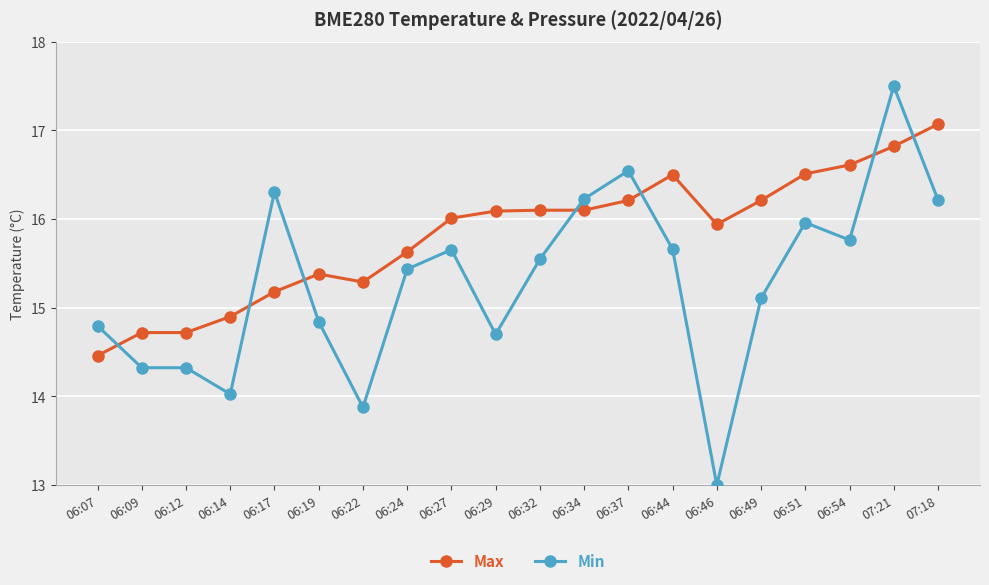

At which category is the sum across all series the highest?

07:21